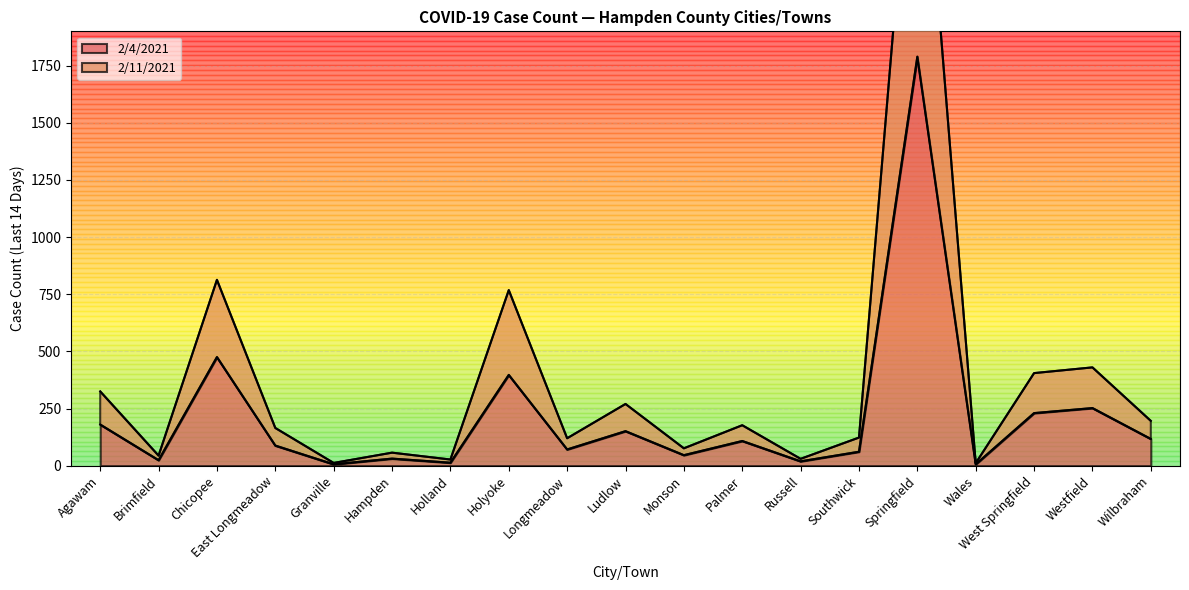

True or false: 2/4/2021 and 2/11/2021 intersect in this chart.

False